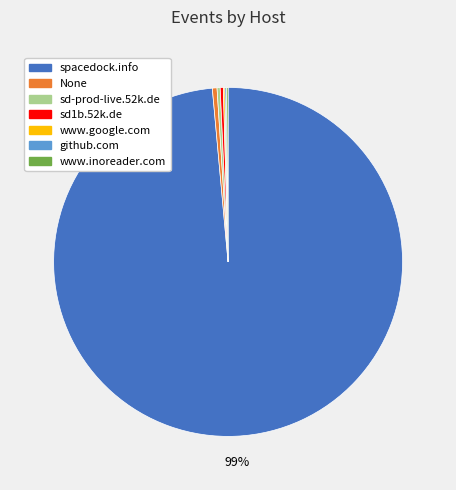

Which slice is the largest?

spacedock.info